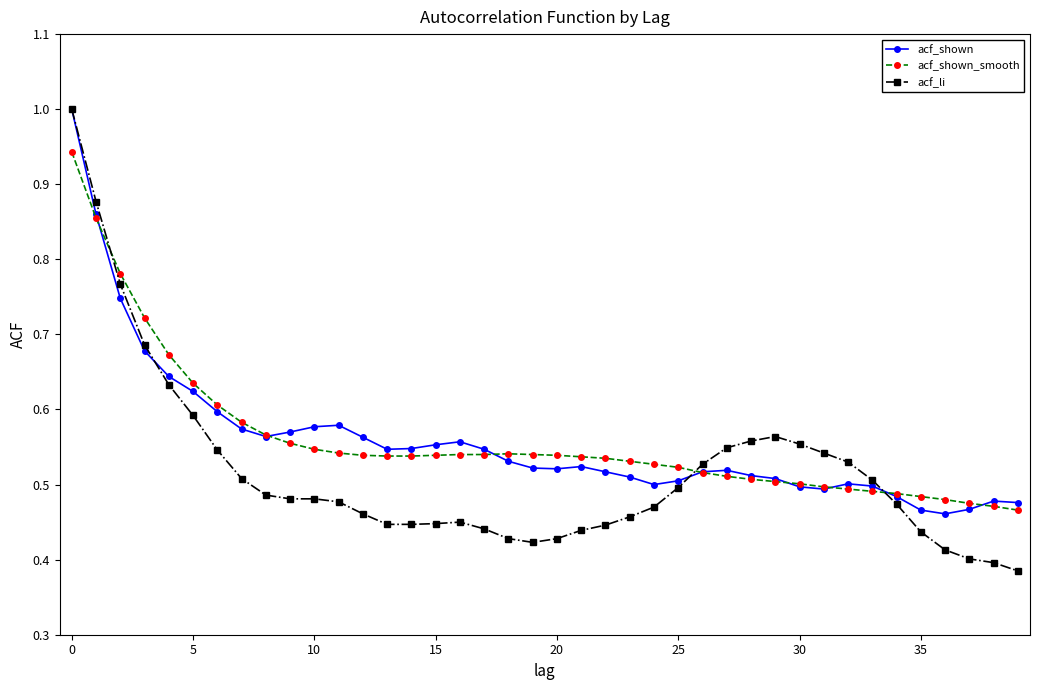

Count the number of data series in this chart.

3